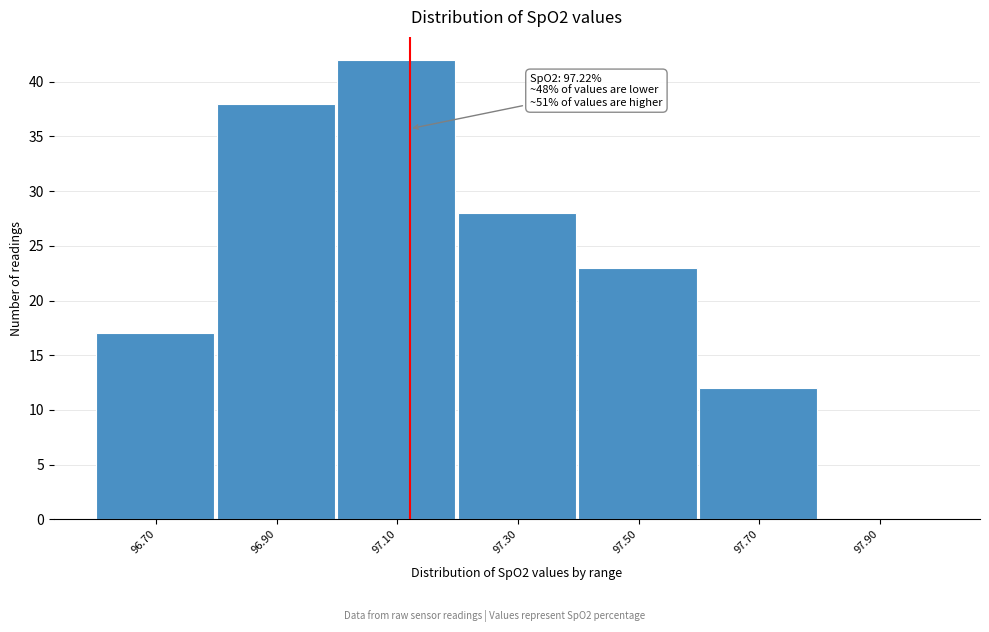

Reading left to right, transcribe all the data shown in this chart.

96.70=17	96.90=38	97.10=42	97.30=28	97.50=23	97.70=12	97.90=0